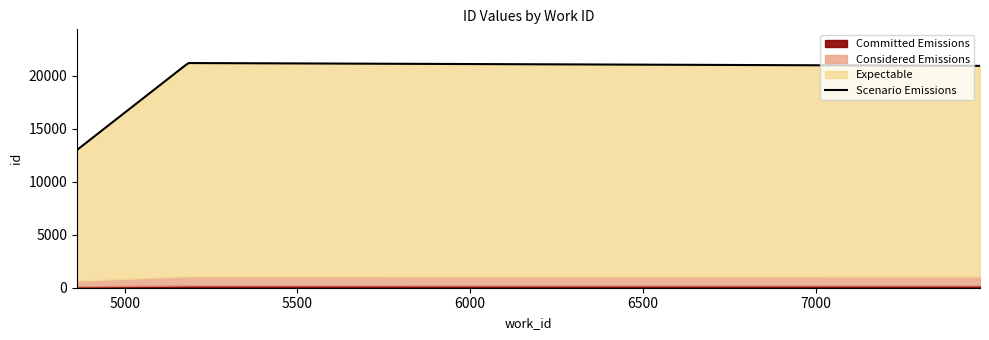

Between 5184 and 7476, which is larger?

5184